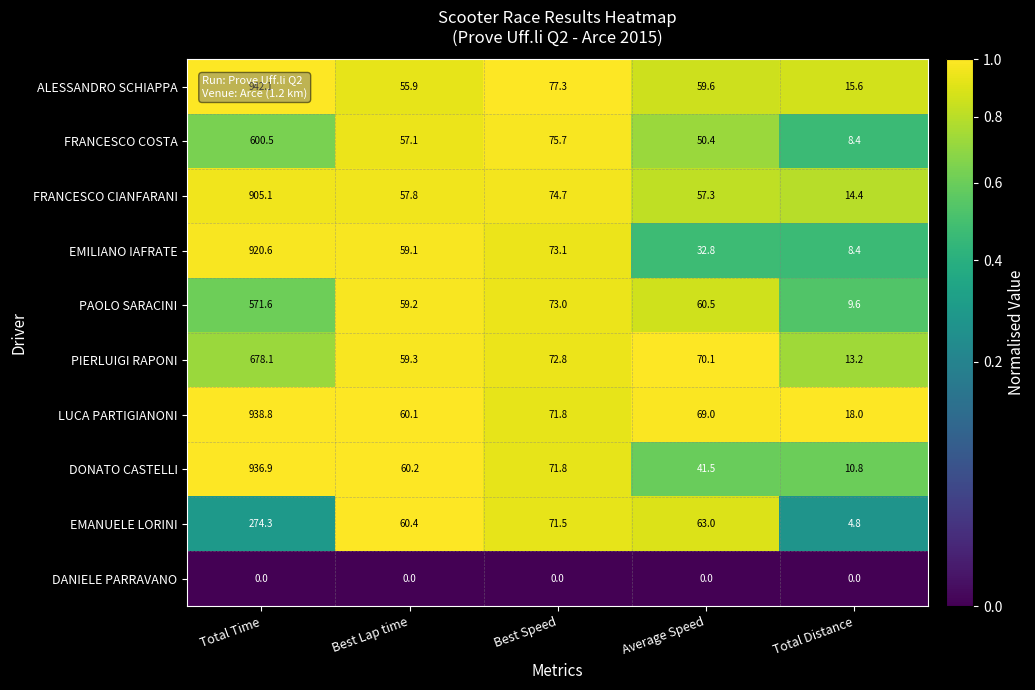

Which series has the largest total across all categories?

LUCA PARTIGIANONI